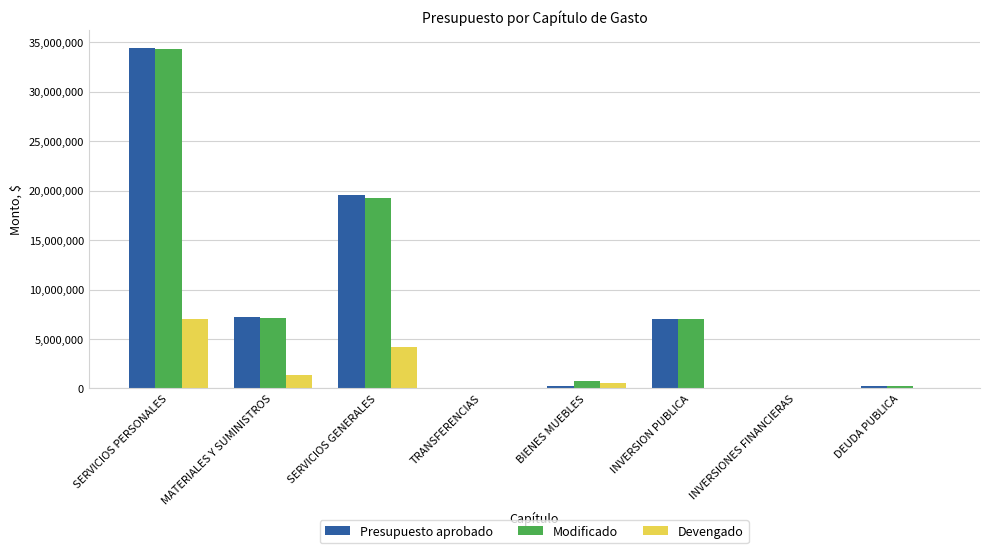

What is the total value across all series at SERVICIOS PERSONALES?

75759442.7